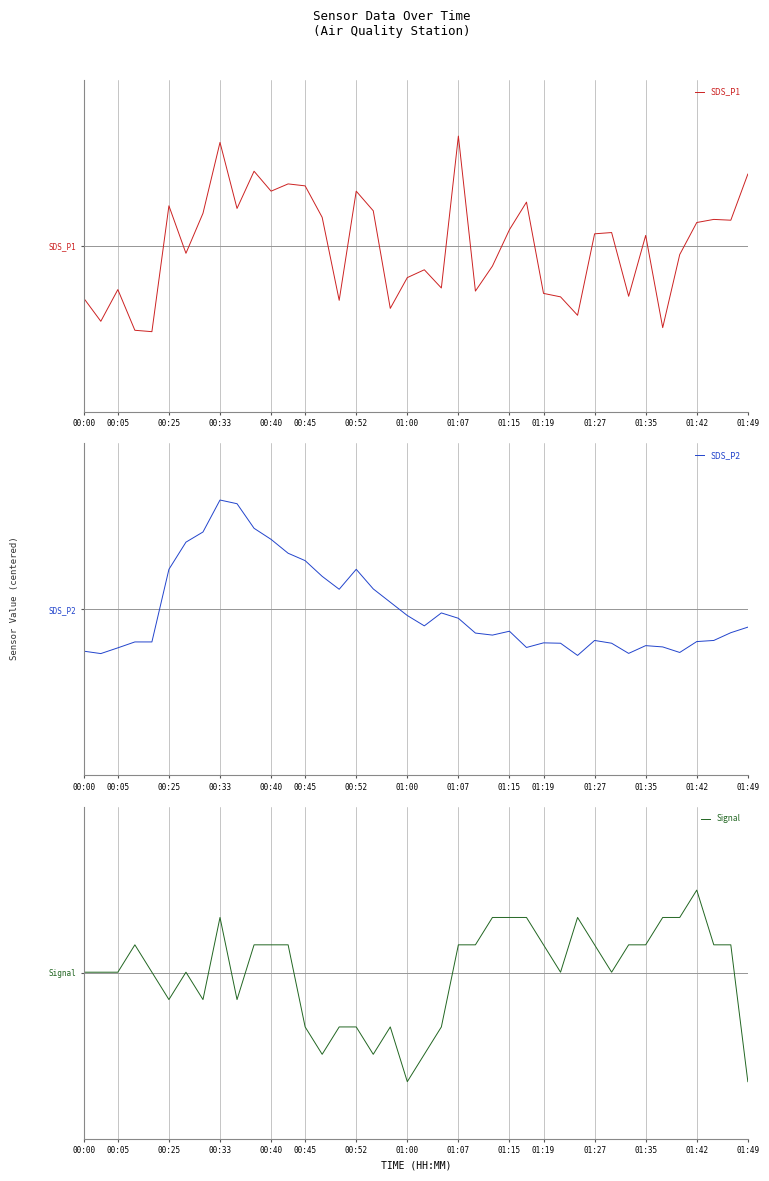

What is the value of the SDS_P2 point at the 4th from the left?

-1.8